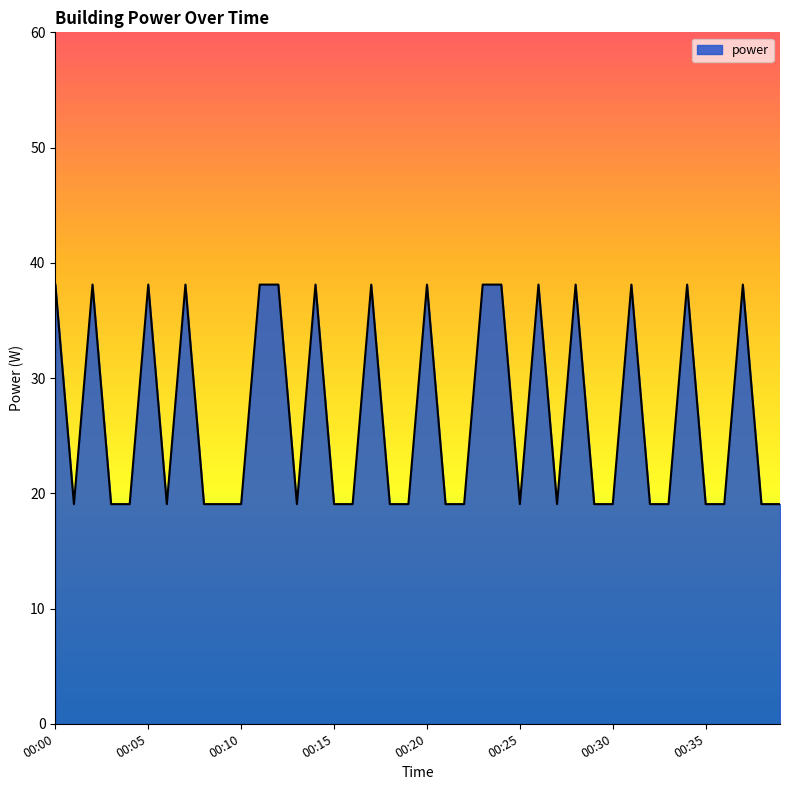

What is the greatest value displayed?

38.1